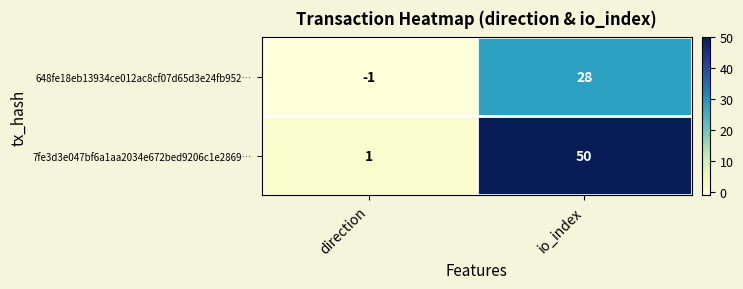

What is the spread (max minus min) of values at direction?

2